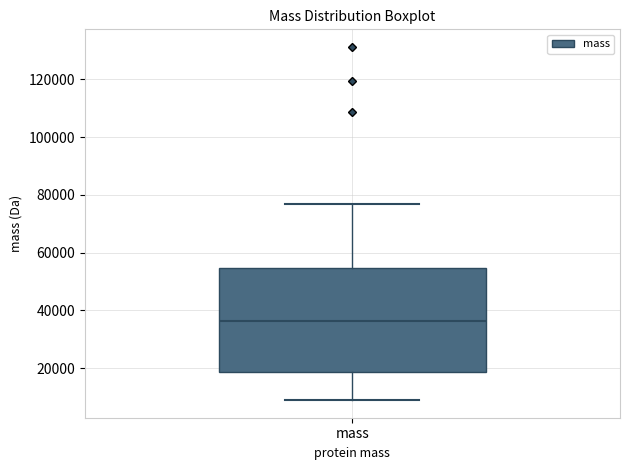

Read this box plot against the y-axis: the position of the median line, the range covered by the box, and the ends of both whiskers. The values are not printed on the chart, so give them approximately, as read against the axis.

median 36000, box 18000 to 54000, whiskers 8000 to 76000